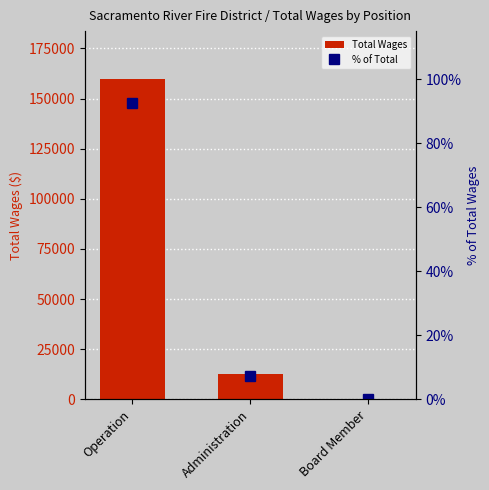

List the labels in order of Total Wages value, smallest first.

Board Member, Administration, Operation